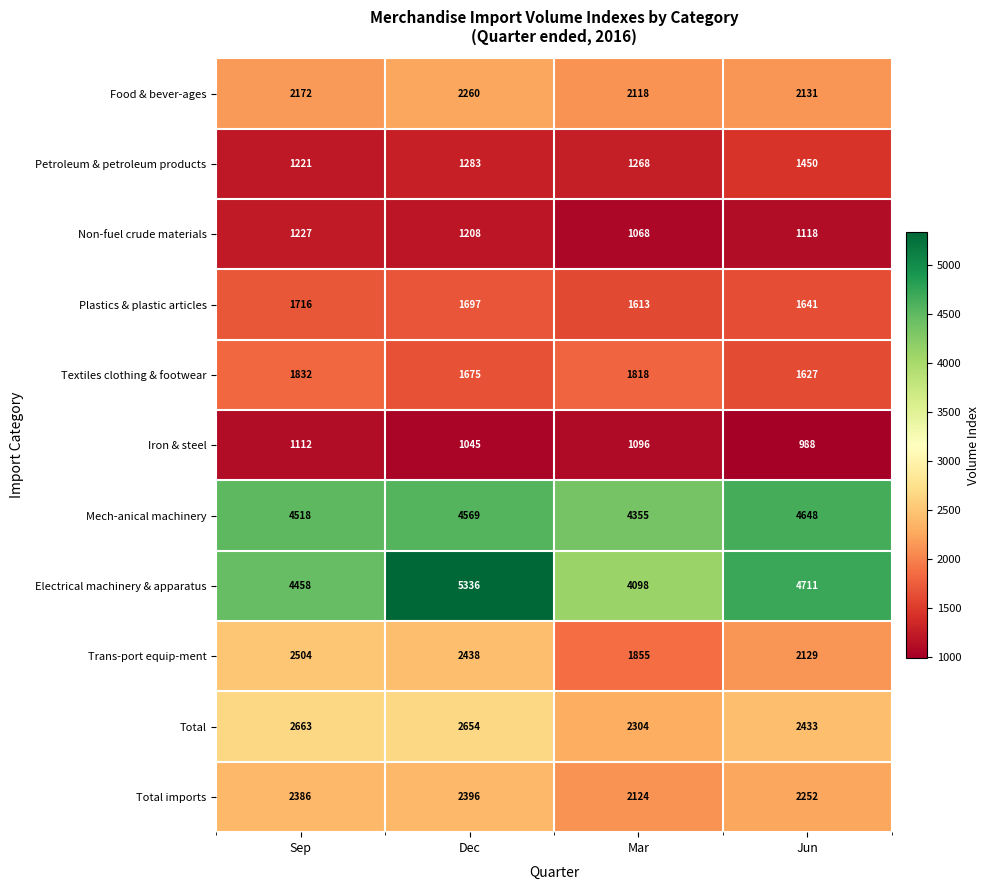

What is the difference between the second highest and minimum values in the Total imports series?

262